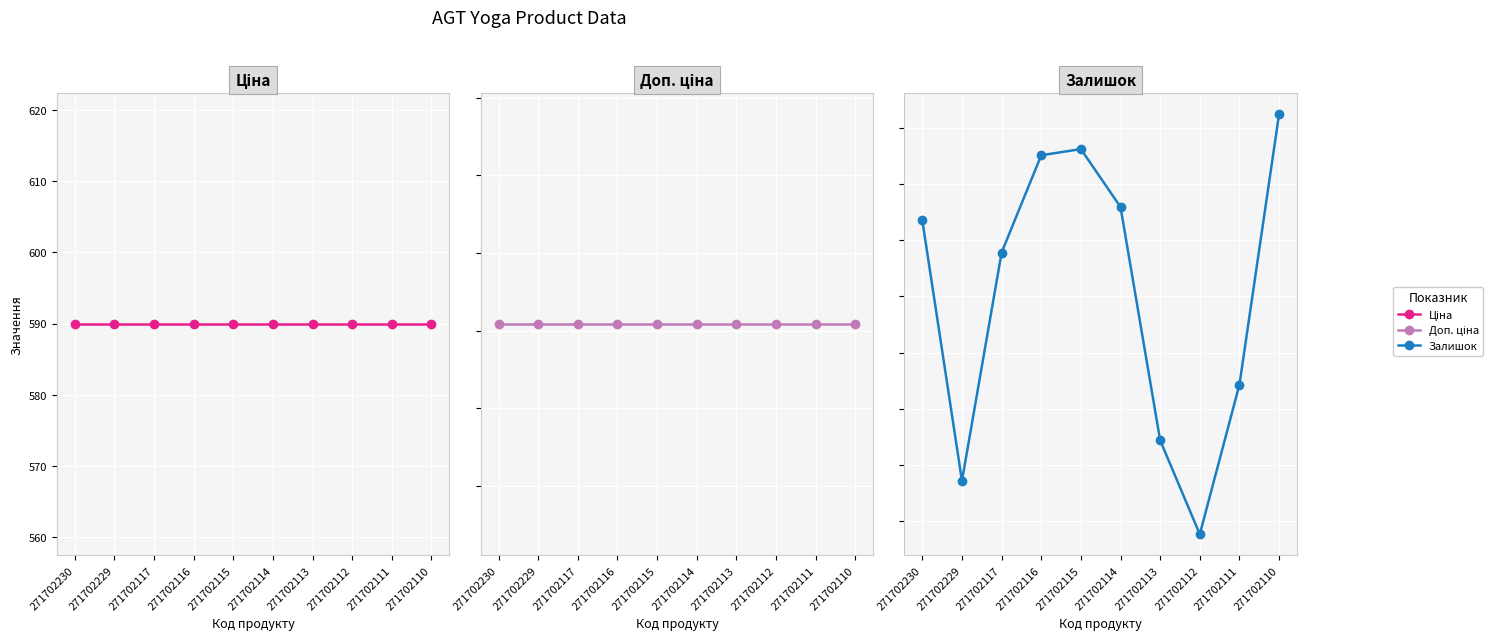

True or false: Доп. ціна has more than 1 points higher than both neighbors.

False